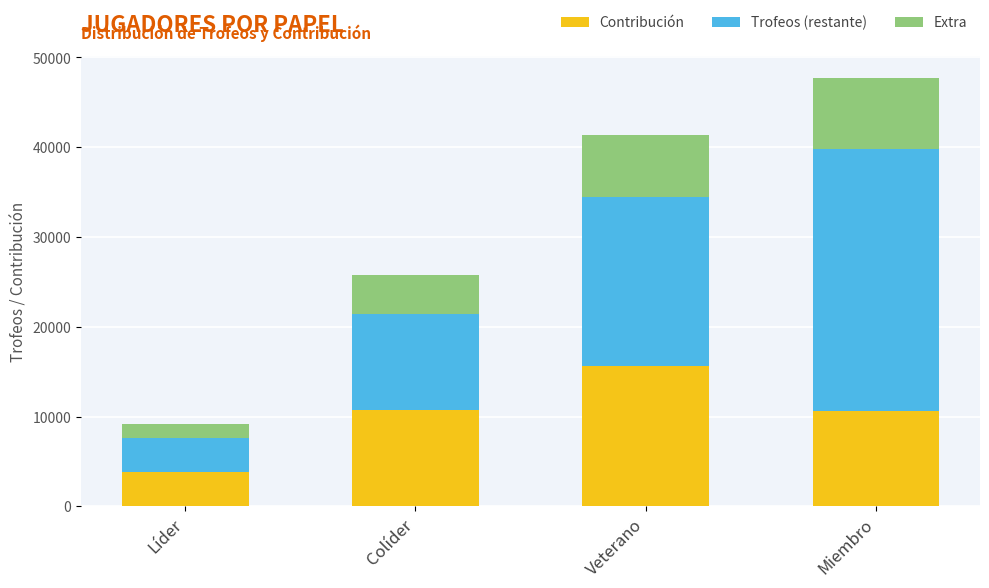

What is the maximum value for Contribución?

15638.0